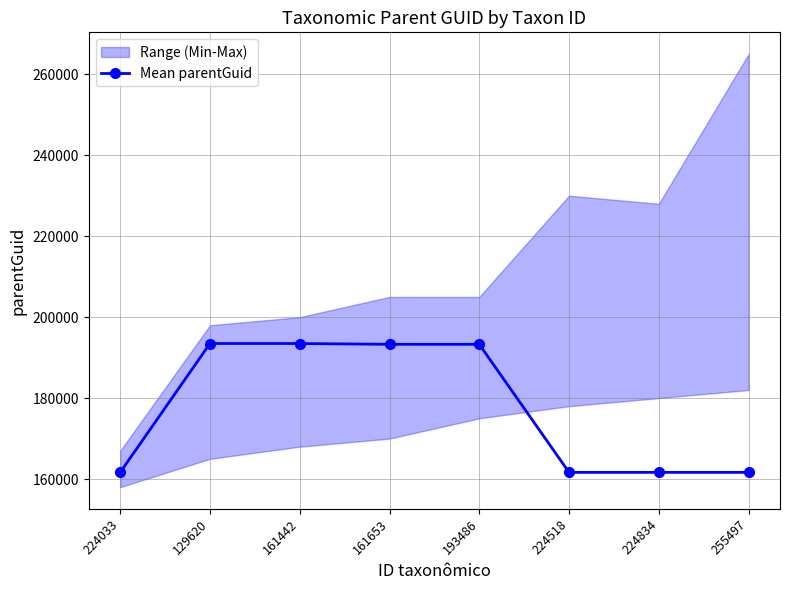

What is the change in value from 224033 to 129620?

+31833